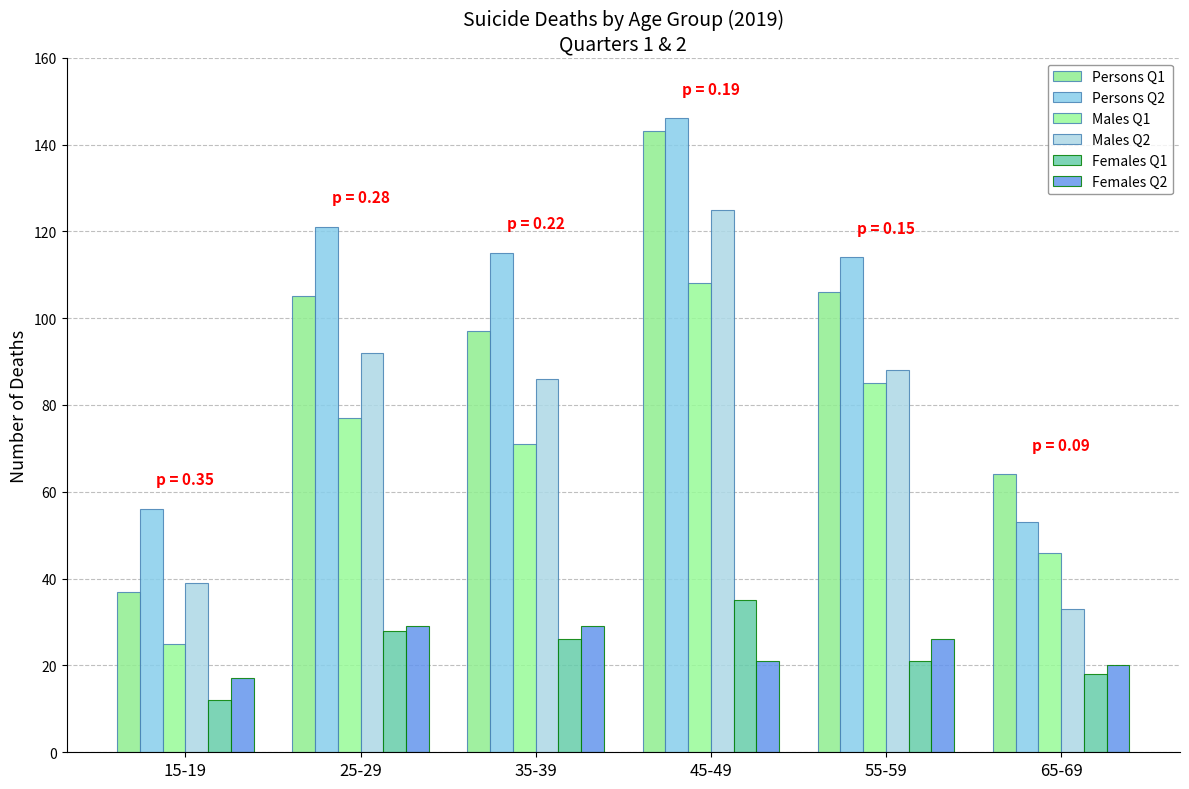

How many bars are there in total?

36